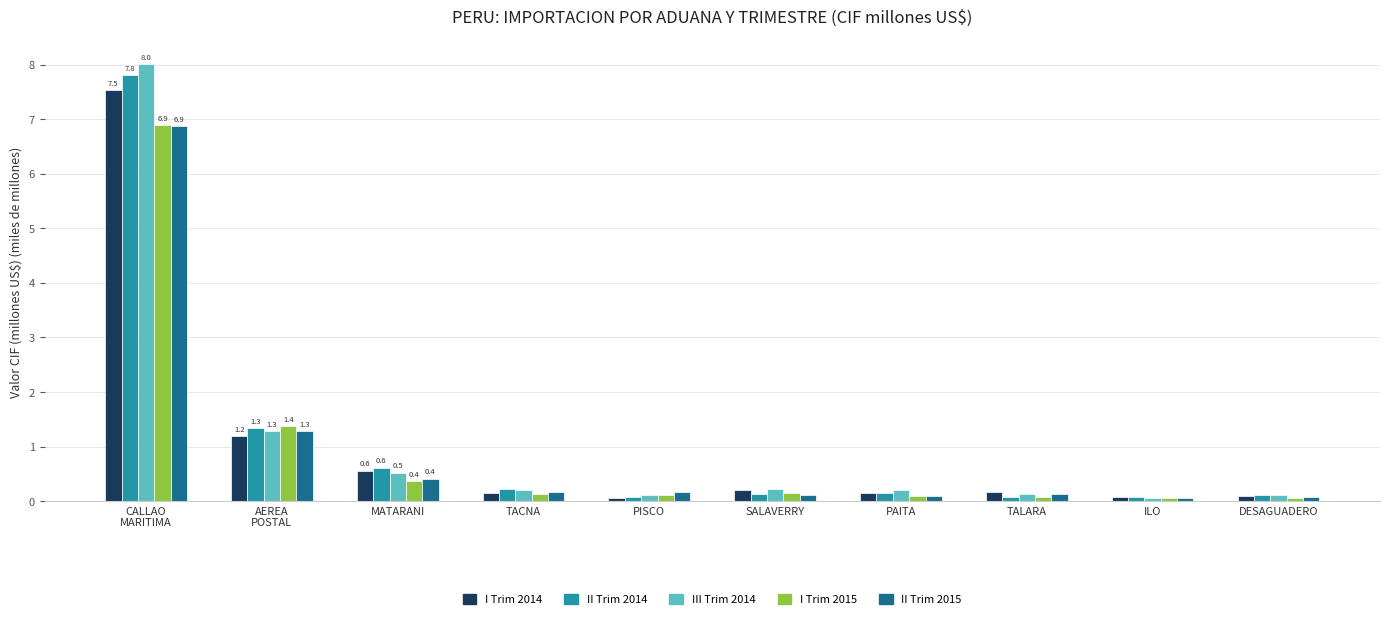

Read the III Trim 2014 value at ILO.

0.1